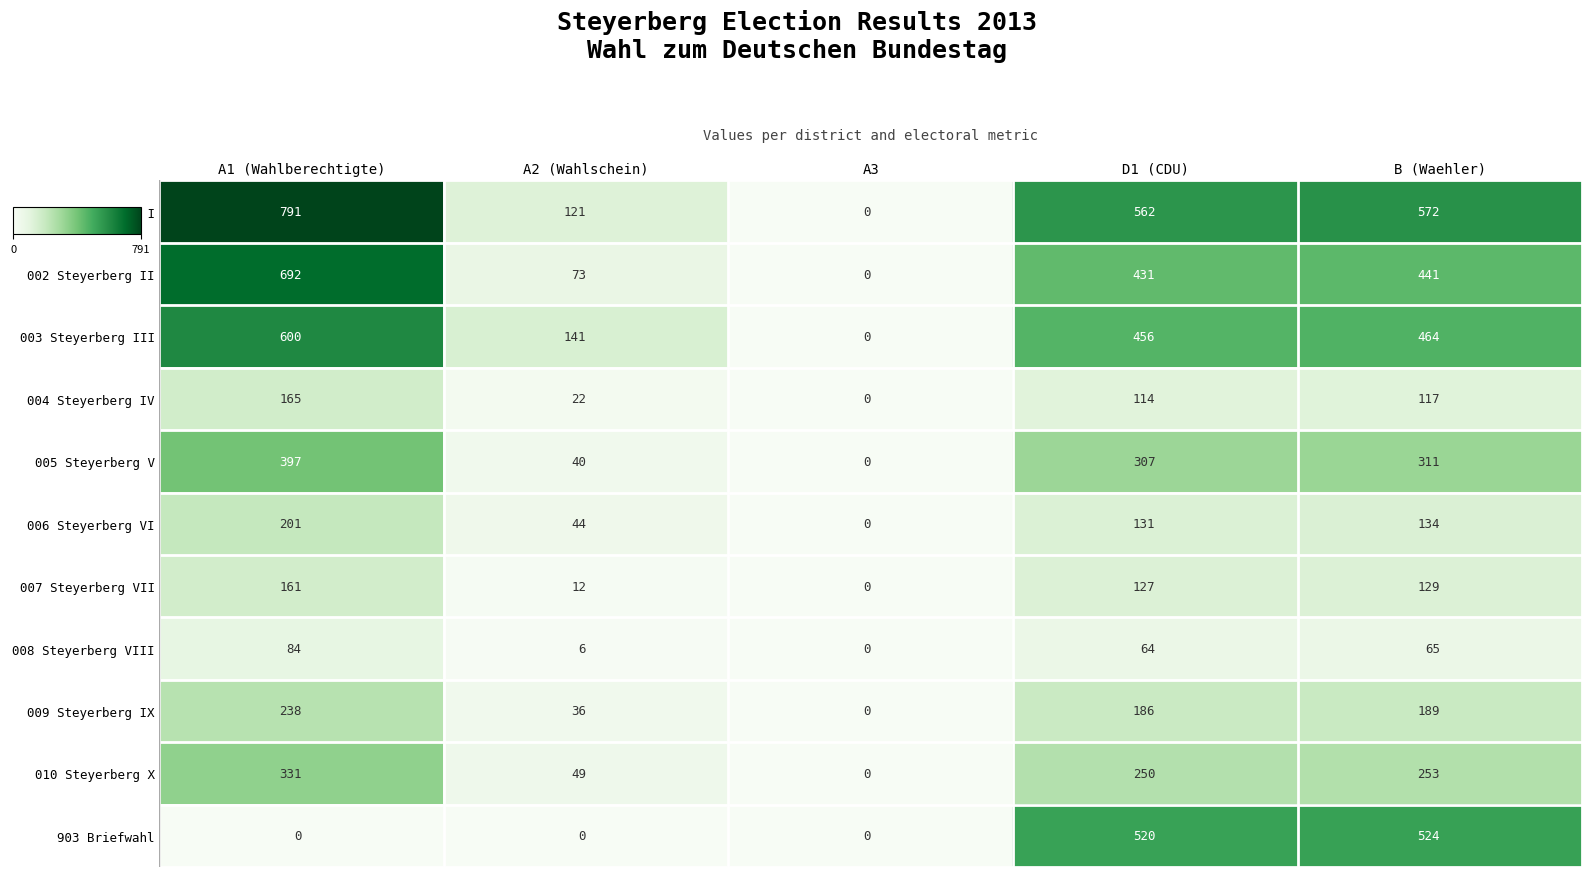

What is the difference between the highest and lowest values at B (Waehler)?

507